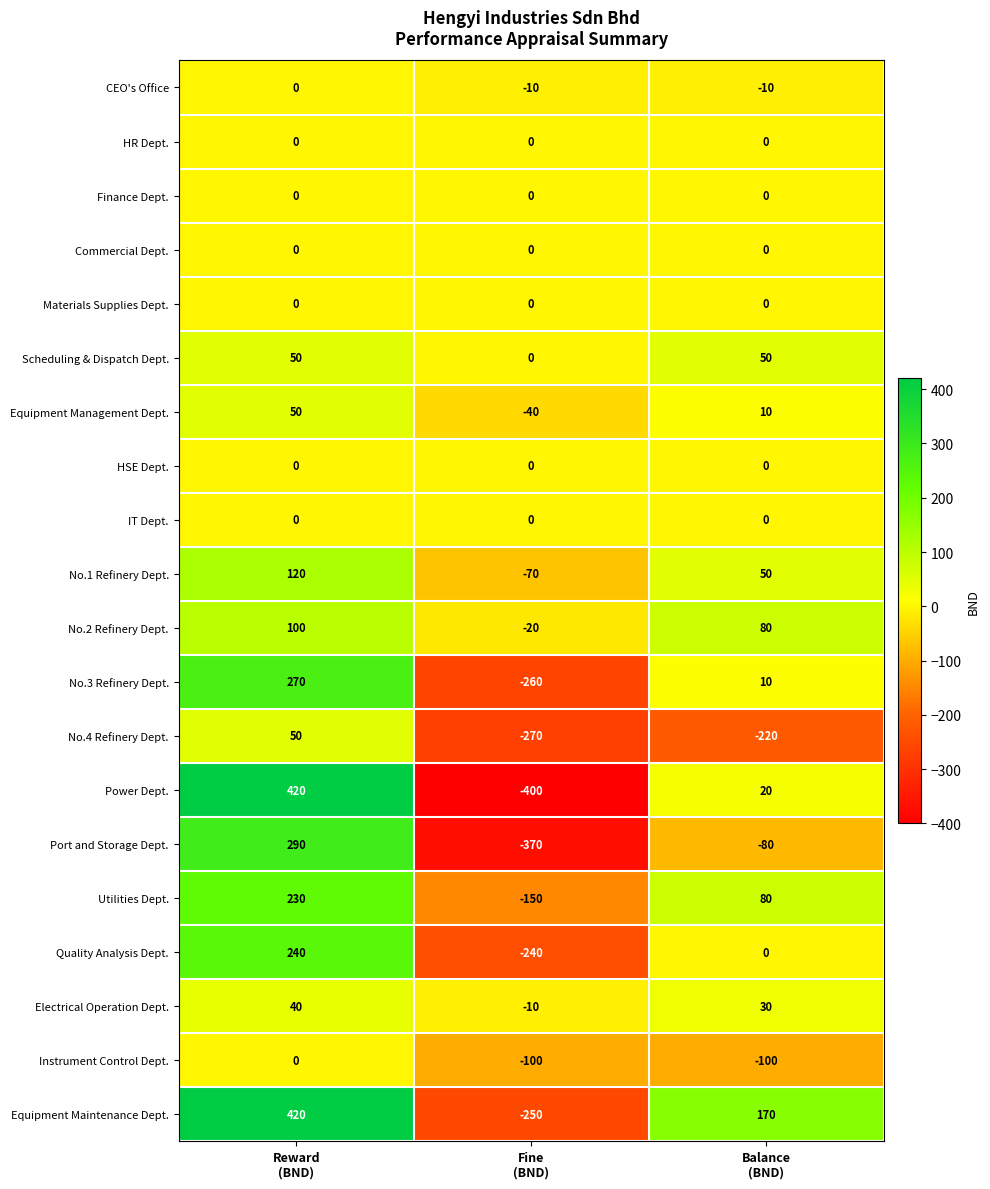

What is the greatest value displayed?

420